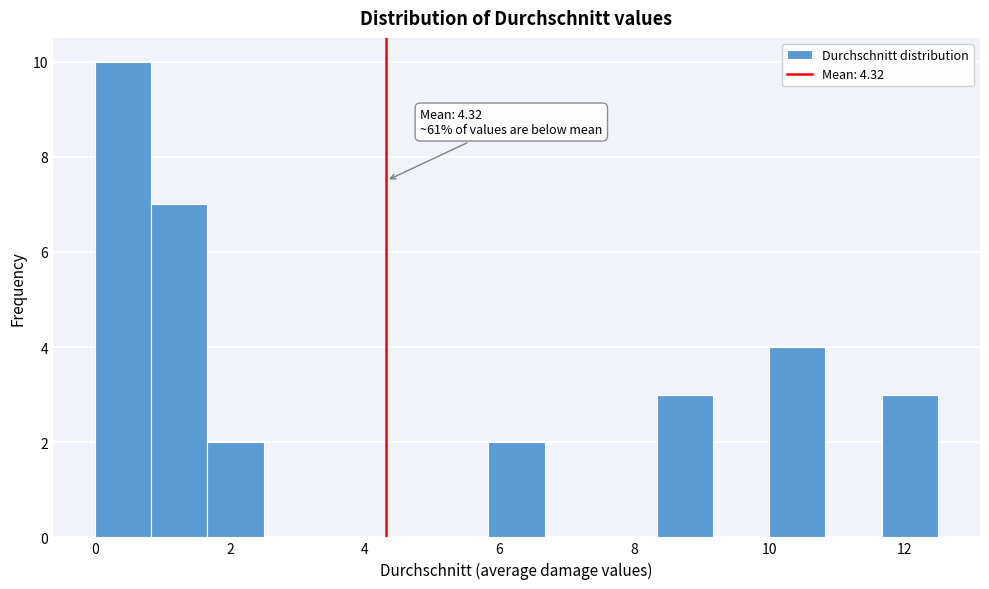

Over which range of the x-axis is the bar tallest?

0.0 to 0.8